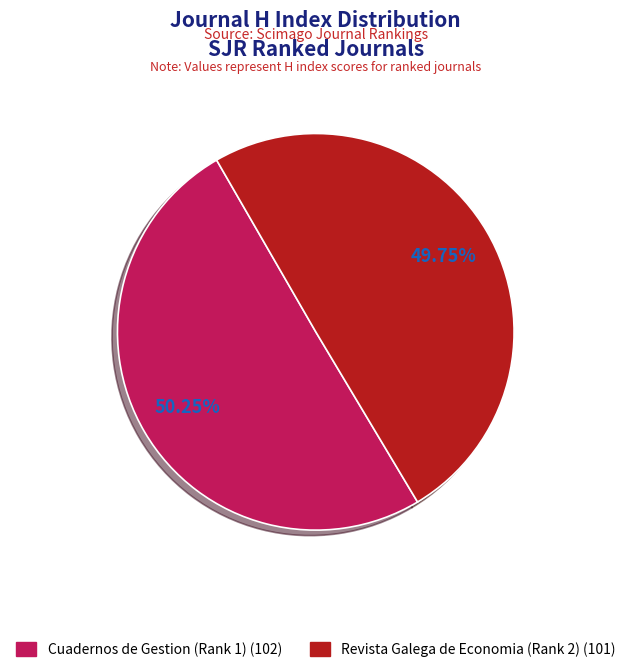

Count the number of slices in the pie.

2